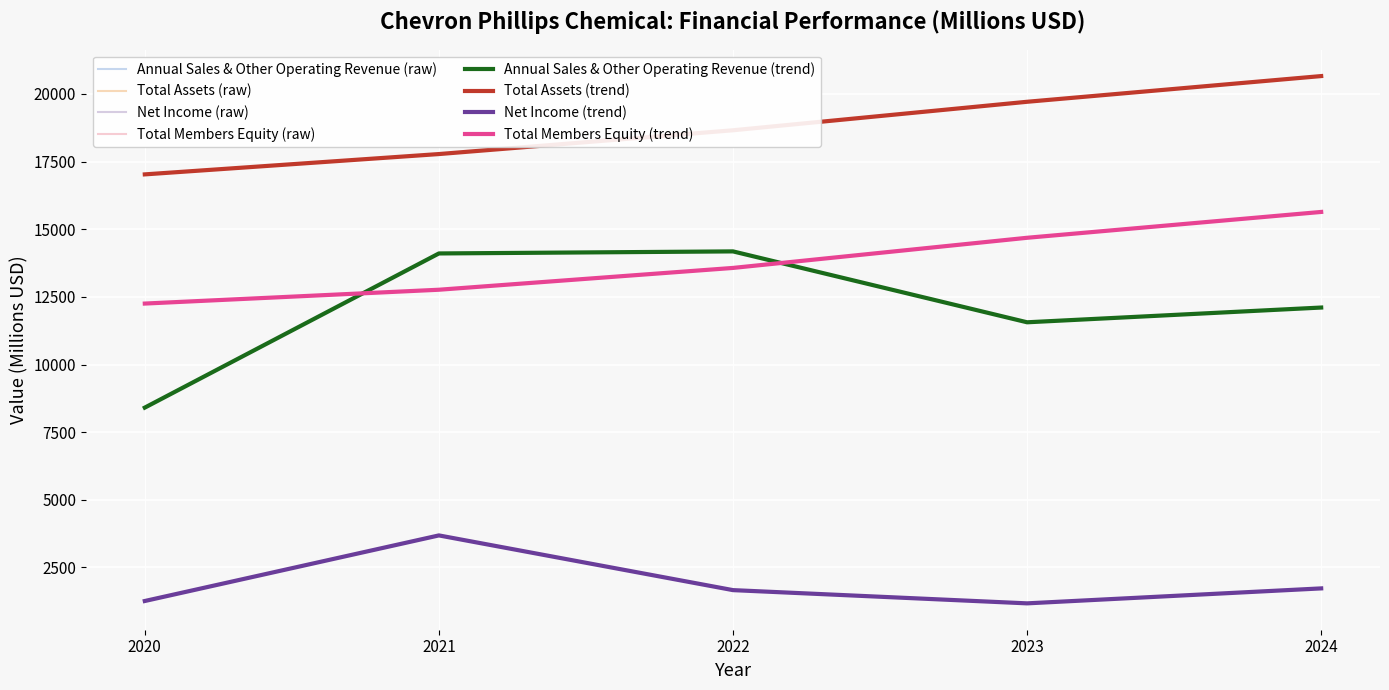

Reading left to right, extract all data points from this chart.

Annual Sales & Other Operating Revenue (raw): 2020=8407	2021=14104	2022=14180	2023=11560	2024=12105
Total Assets (raw): 2020=17026	2021=17777	2022=18656	2023=19709	2024=20659
Net Income (raw): 2020=1260	2021=3684	2022=1662	2023=1173	2024=1726
Total Members Equity (raw): 2020=12252	2021=12763	2022=13569	2023=14683	2024=15638